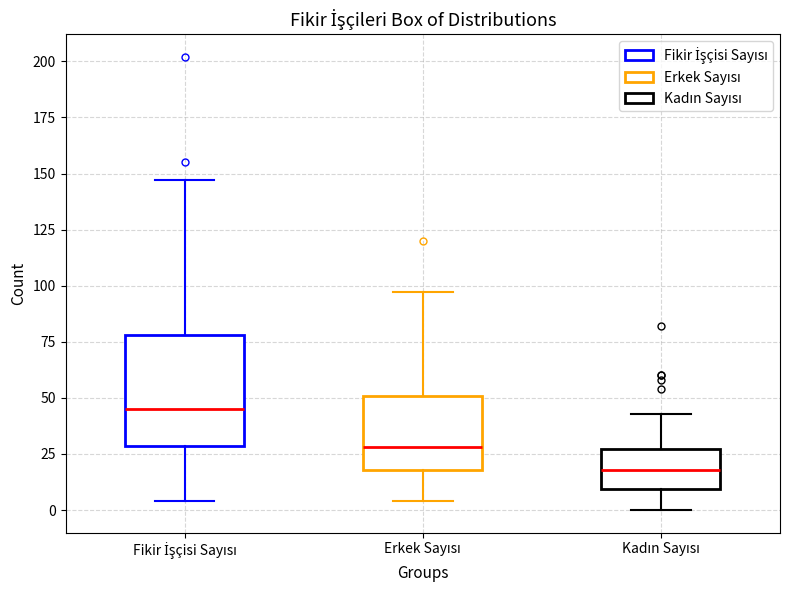

Reading left to right, read every box against the y-axis: the position of its median line, the range the box covers, and the ends of its whiskers. The values are not printed on the chart, so give them approximately, as read against the axis.

Fikir İşçisi Sayısı: median 45, box 30 to 80, whiskers 5 to 145
Erkek Sayısı: median 30, box 20 to 50, whiskers 5 to 95
Kadın Sayısı: median 20, box 10 to 25, whiskers 0 to 45